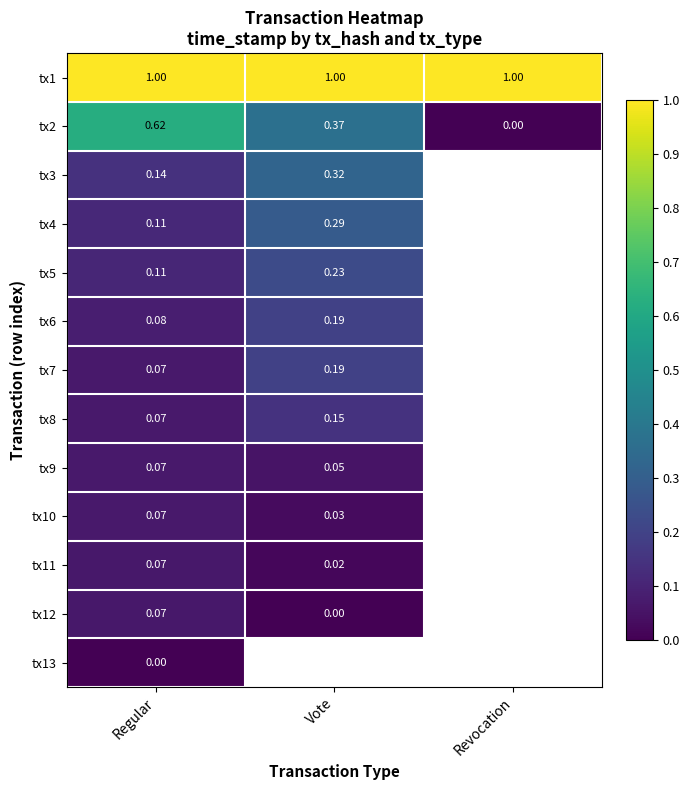

At which category does the chart reach its peak across all series?

Regular